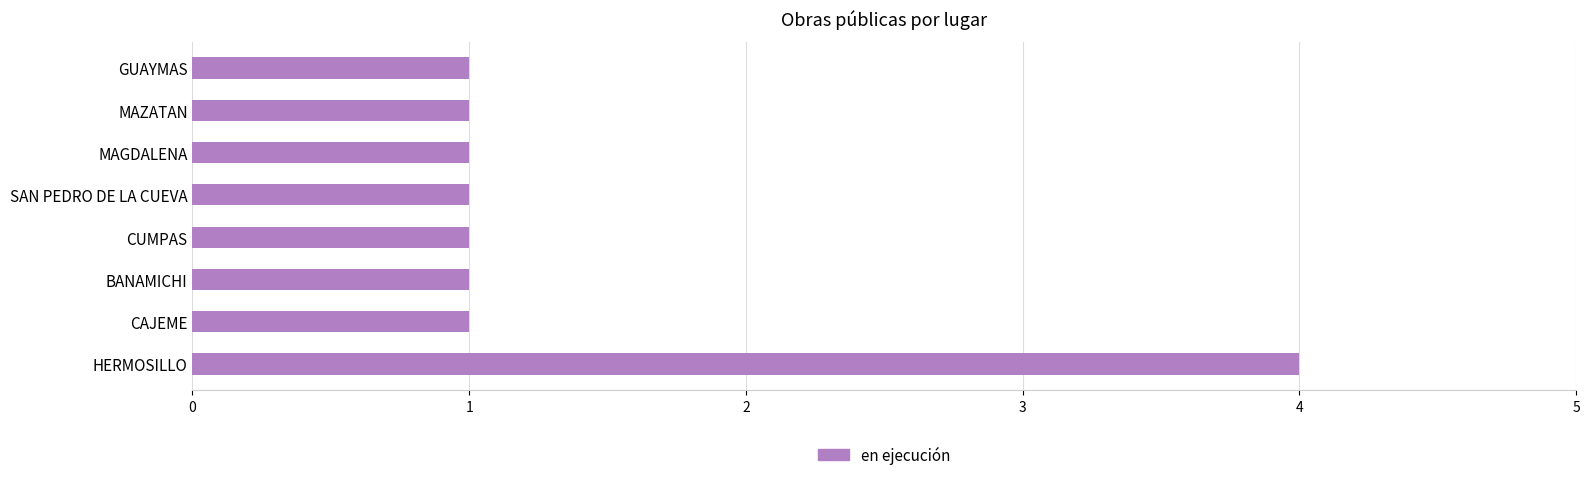

How many bars are there in total?

8